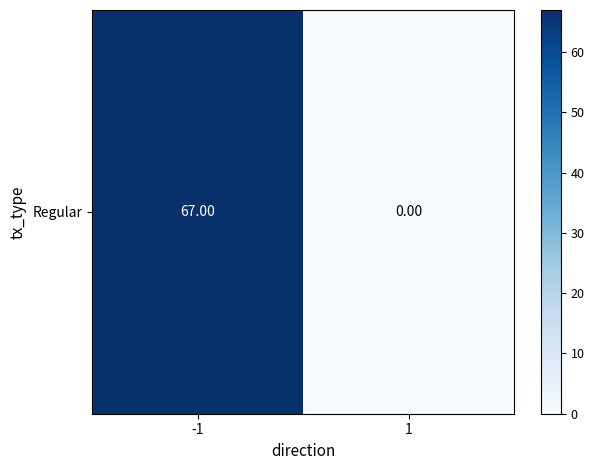

List the labels in order of value, largest first.

-1, 1